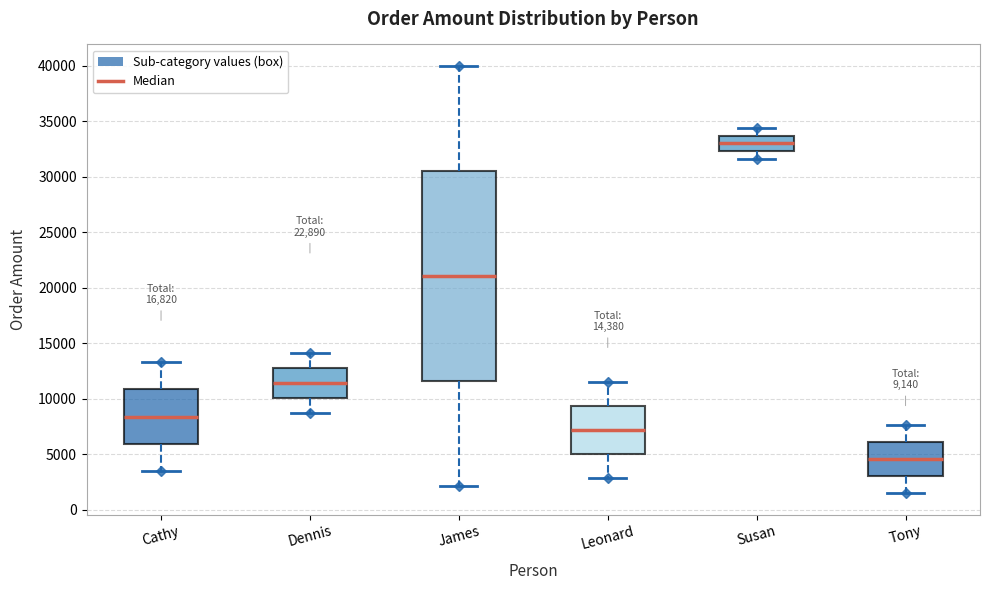

Which box is the tallest, from its lower edge to its upper edge?

James